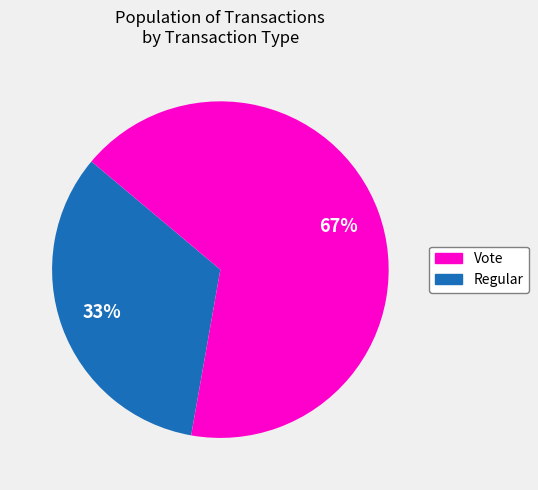

To the nearest percent, what is the average slice percentage?

50%